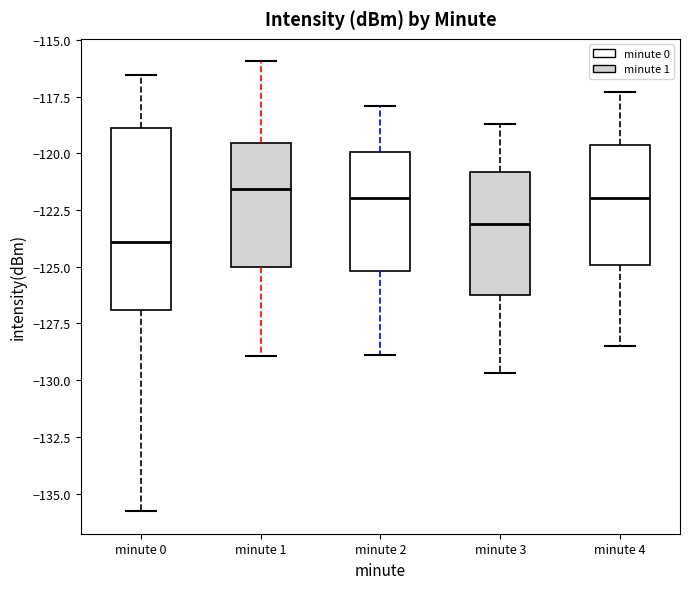

Reading left to right, transcribe this box plot: for each box, give where its median line is, the range the box spans, and where its two whiskers end, as read against the y-axis. The values are not printed on the chart, so give them approximately, as read against the axis.

minute 0: median -124.0, box -127.0 to -119.0, whiskers -136.0 to -116.5
minute 1: median -121.5, box -125.0 to -119.5, whiskers -129.0 to -116.0
minute 2: median -122.0, box -125.0 to -120.0, whiskers -129.0 to -118.0
minute 3: median -123.0, box -126.0 to -121.0, whiskers -129.5 to -118.5
minute 4: median -122.0, box -125.0 to -119.5, whiskers -128.5 to -117.5